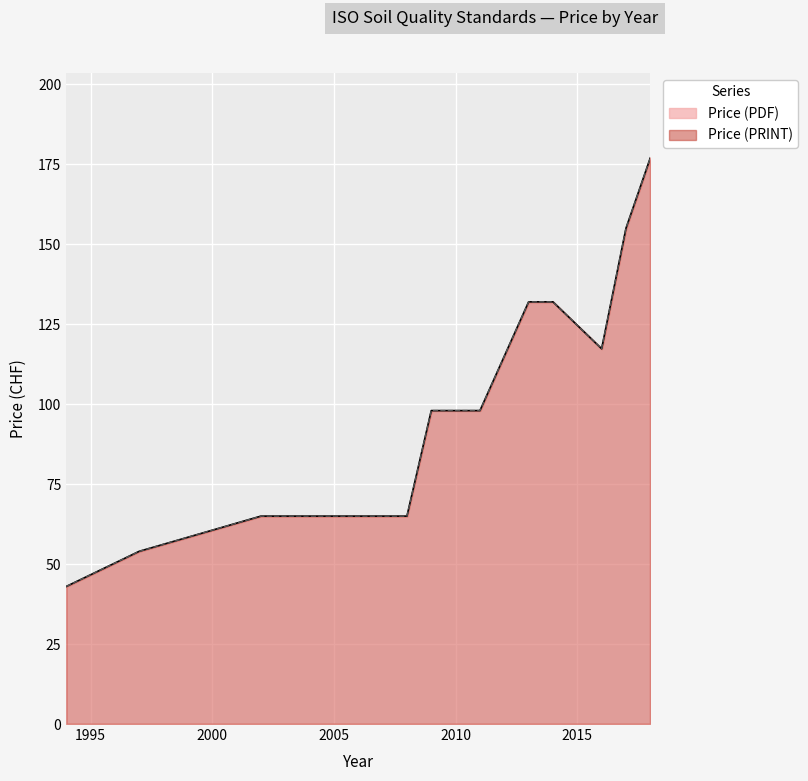

Between 2011 and 1997, which is larger?

2011